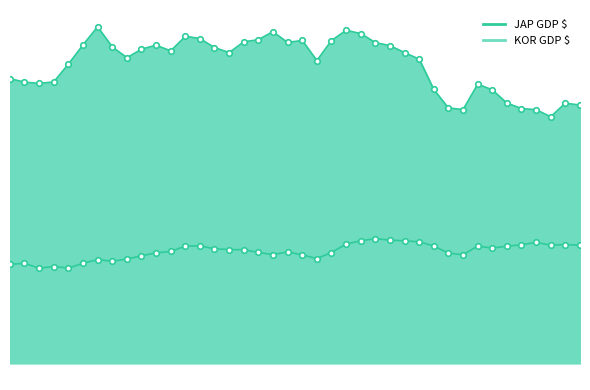

Rank the series by their average value, from lowest to highest.

KOR GDP $, JAP GDP $